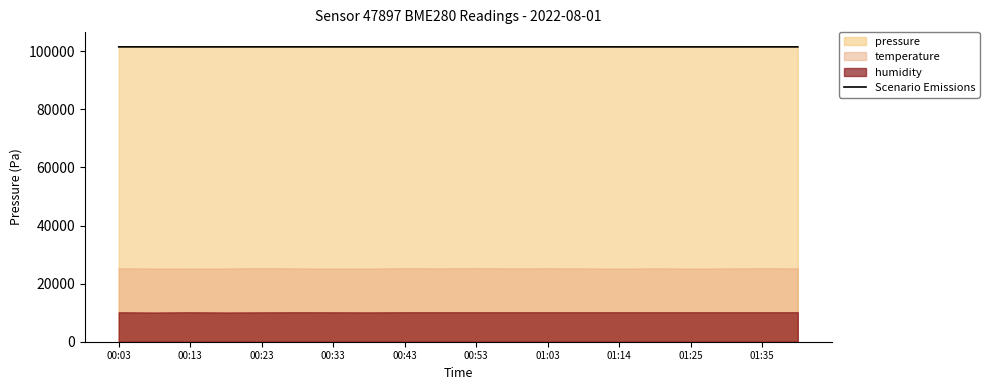

How many interior local valleys (lower than both neighbors) does the data have?

5